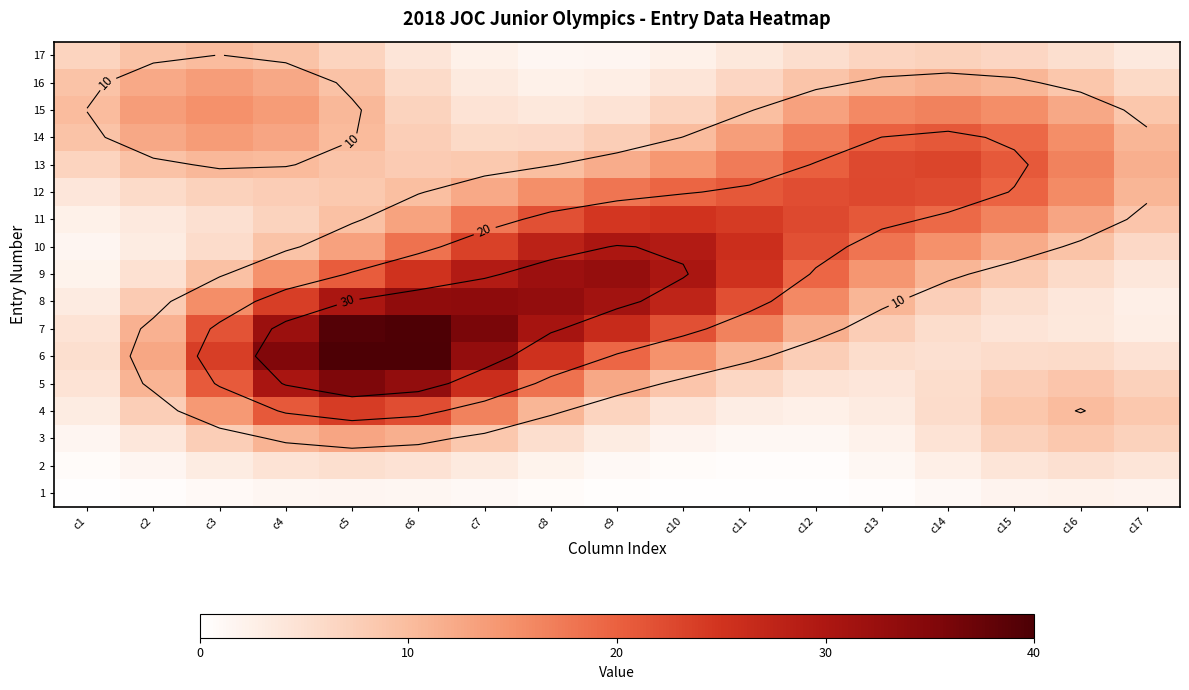

The 14 series shows 9.1 at c1. True or false?

True